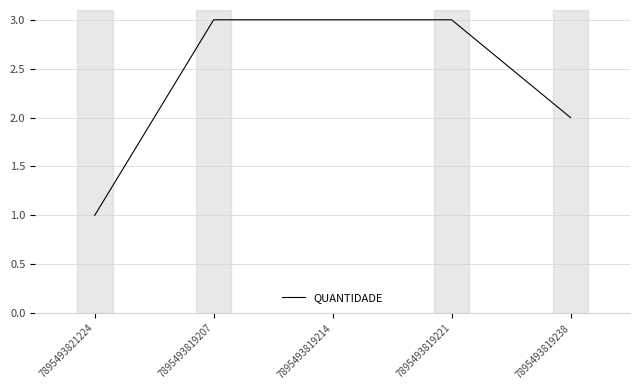

Which category has the lowest value across all series?

7895493821224